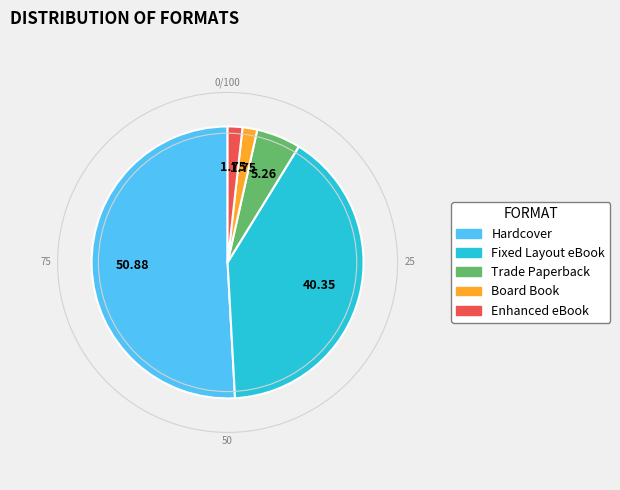

Does any single category account for the majority?

Yes